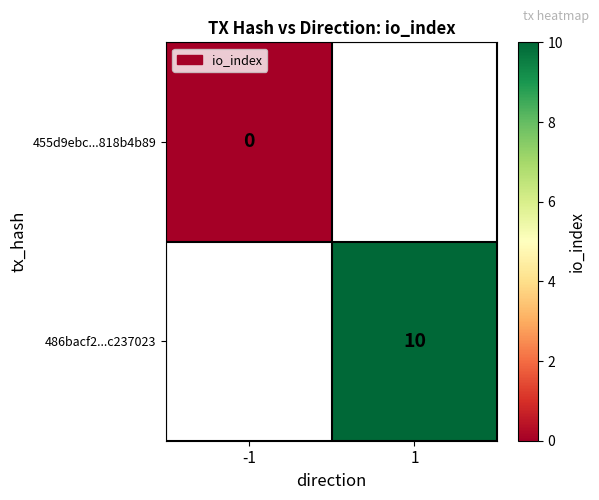

Is it true that 486bacf2...c237023 equals 10 at 1?

True